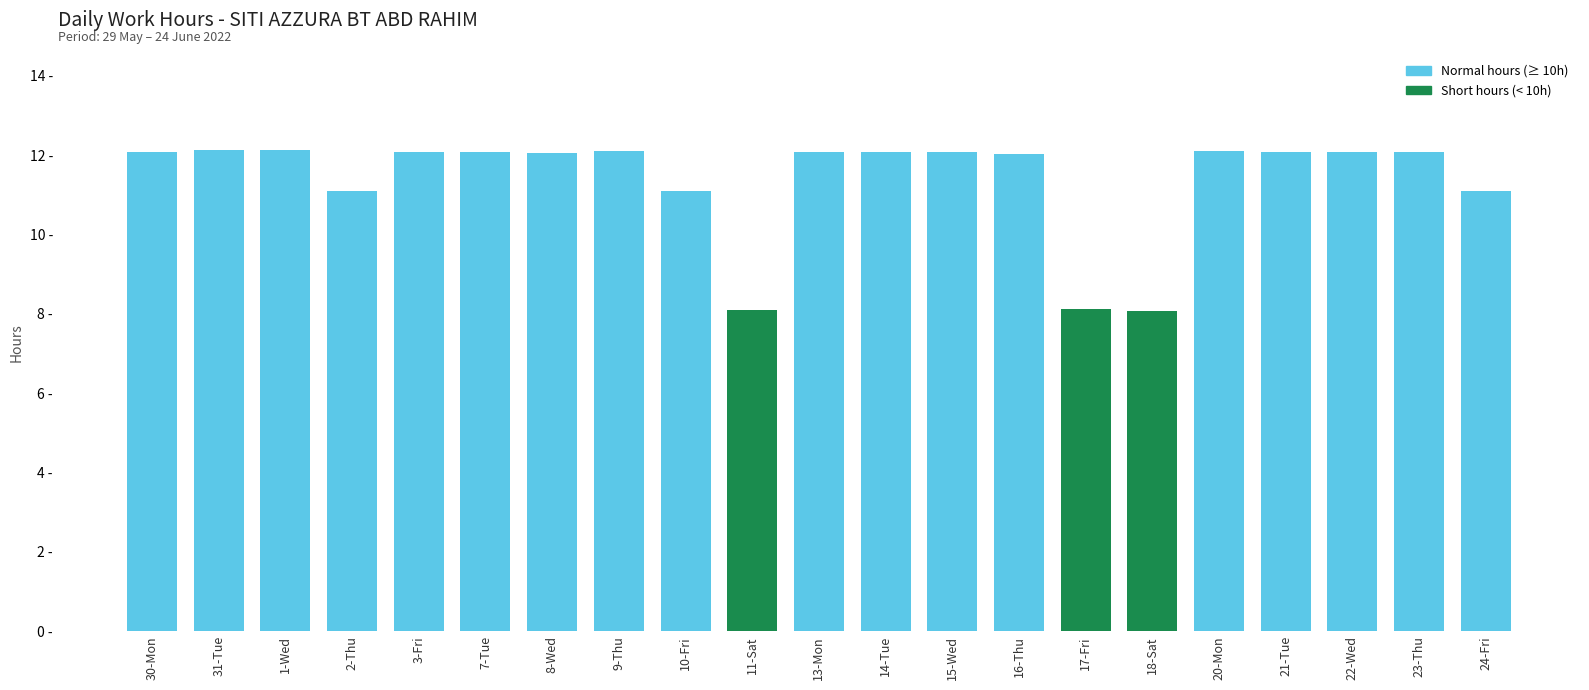

The chart shows a value of 8.1 at 18-Sat. True or false?

True